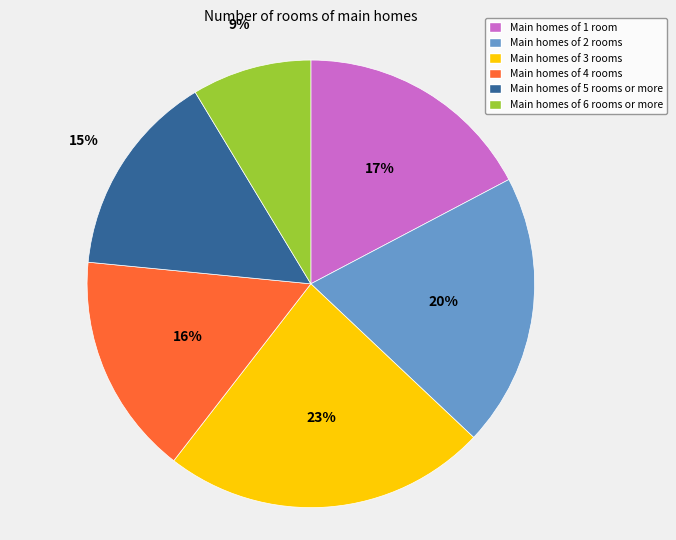

The Main homes of 6 rooms or more slice represents 14% of the pie. True or false?

False